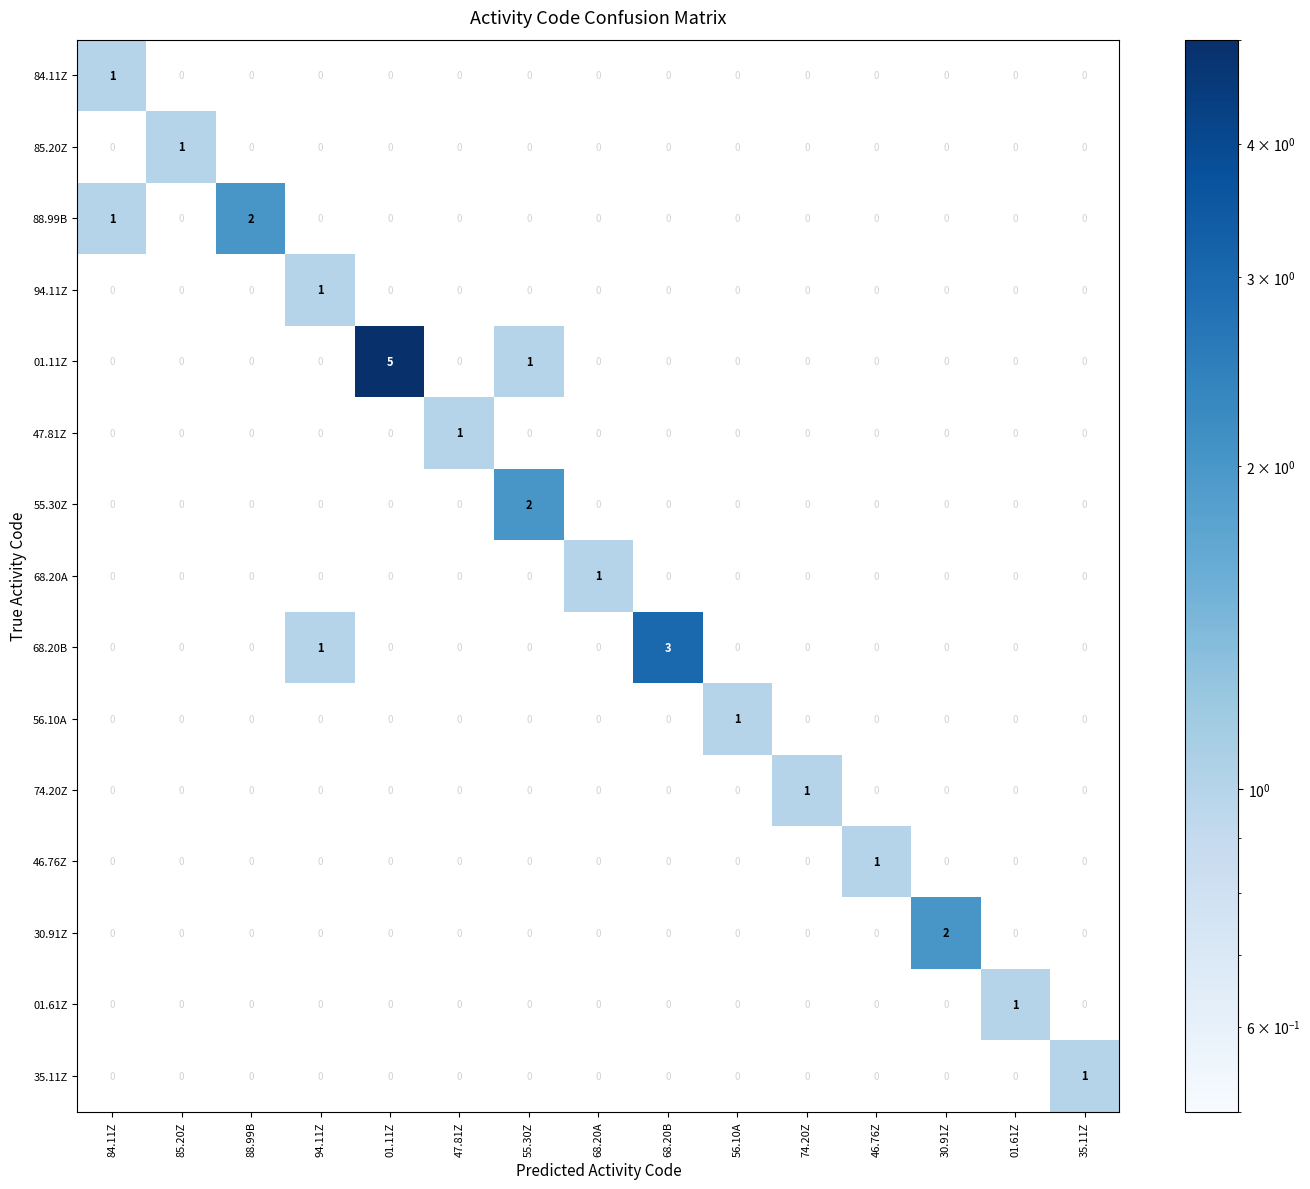

The value of 47.81Z at 74.20Z is 1. True or false?

False